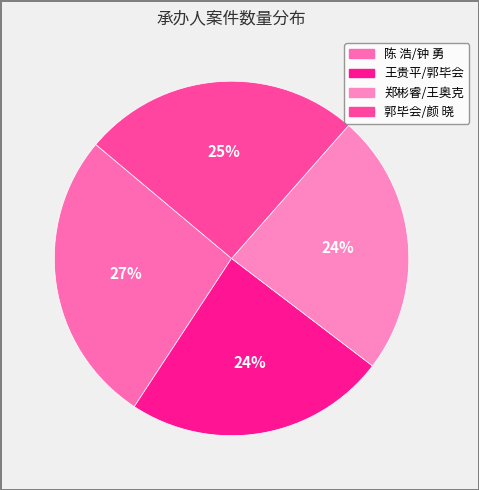

What percentage is the 王贵平/郭毕会 slice, to the nearest percent?

24%